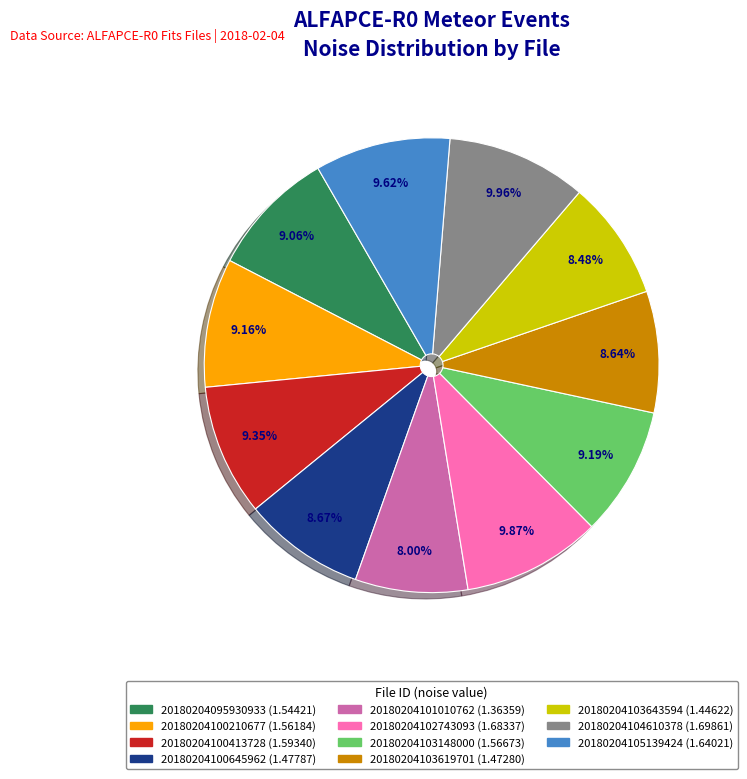

Is it true that 20180204103619701 is 1% of the pie?

False